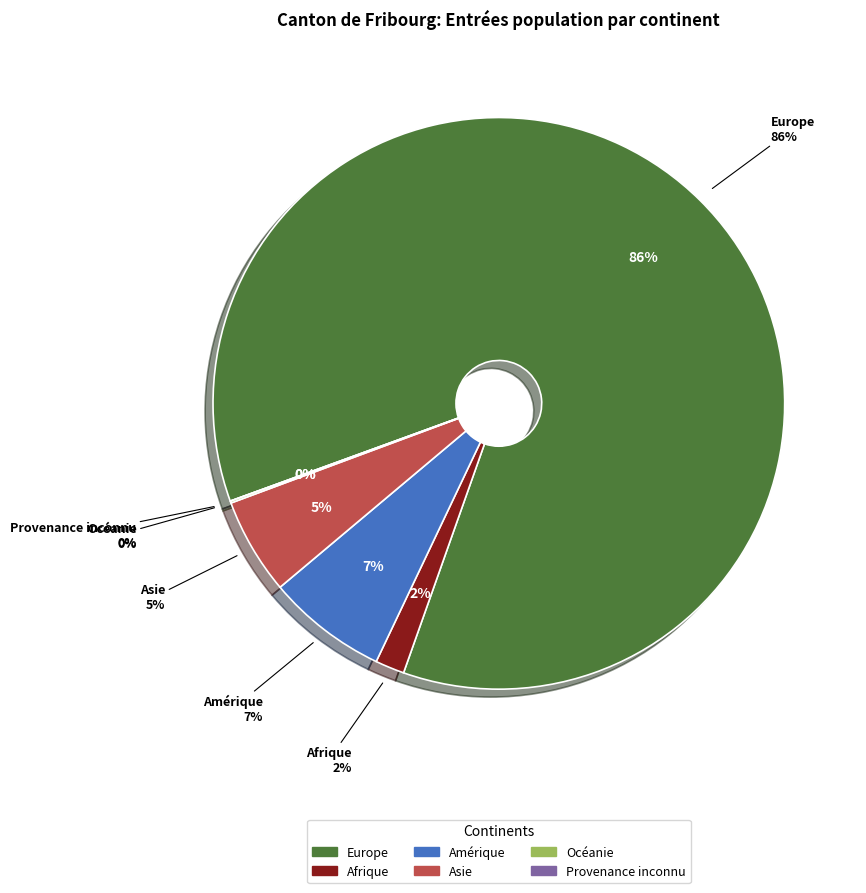

How many segments does this pie chart have?

6